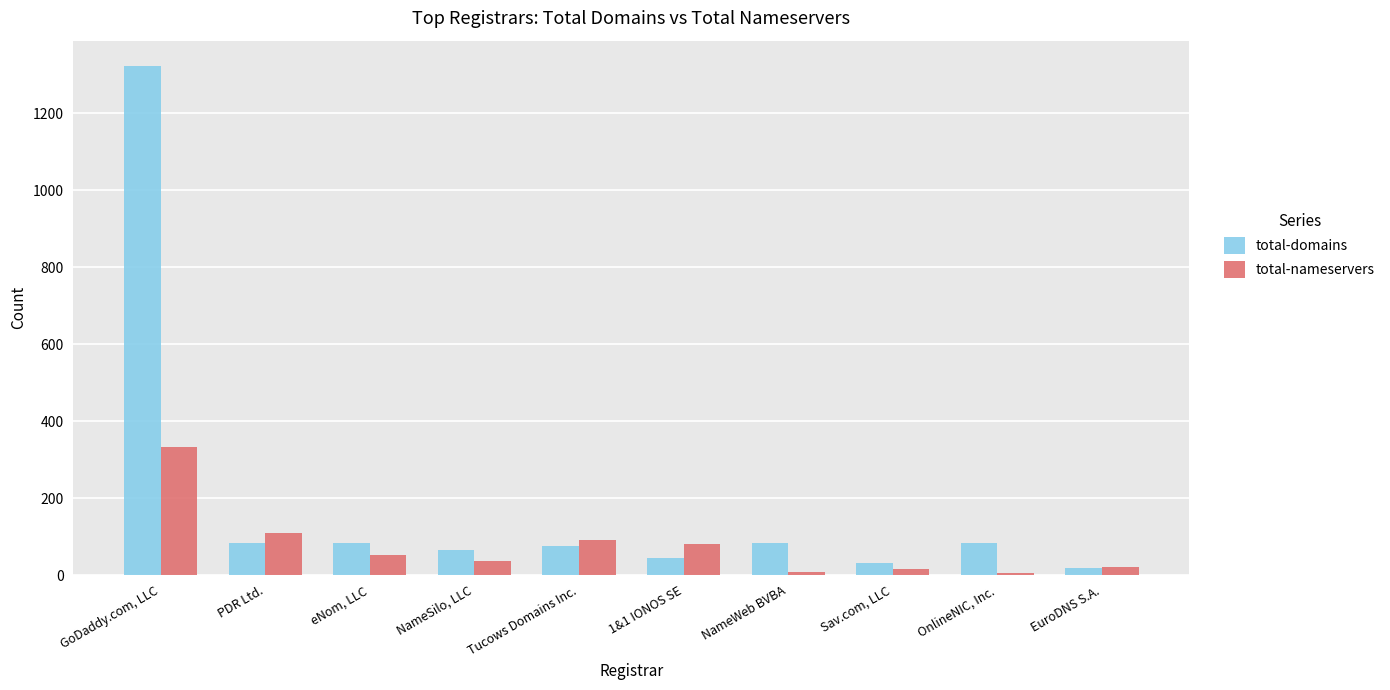

True or false: total-nameservers has a value of 80 at 1&1 IONOS SE.

True